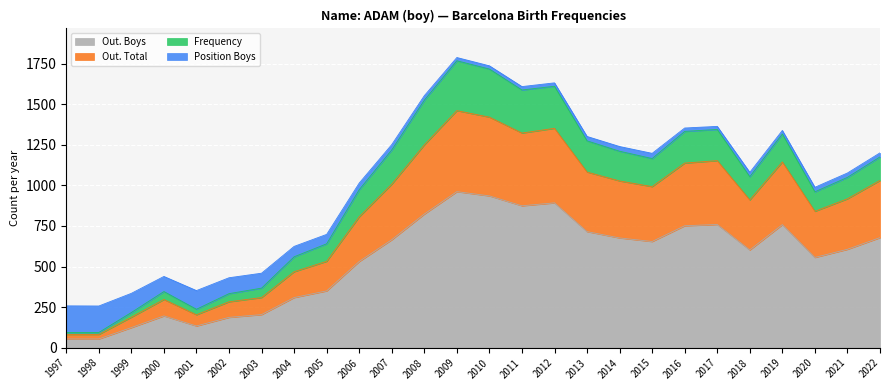

At which label is Out. Total closest to 771?

2006